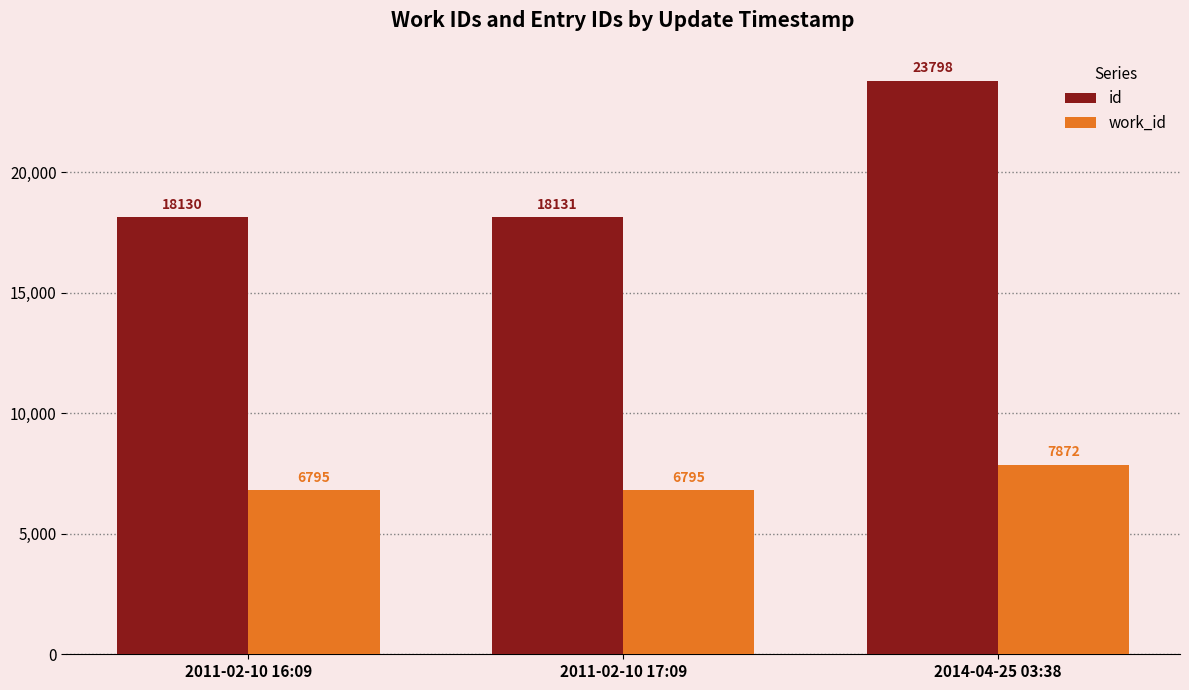

Which series has the largest total across all categories?

id